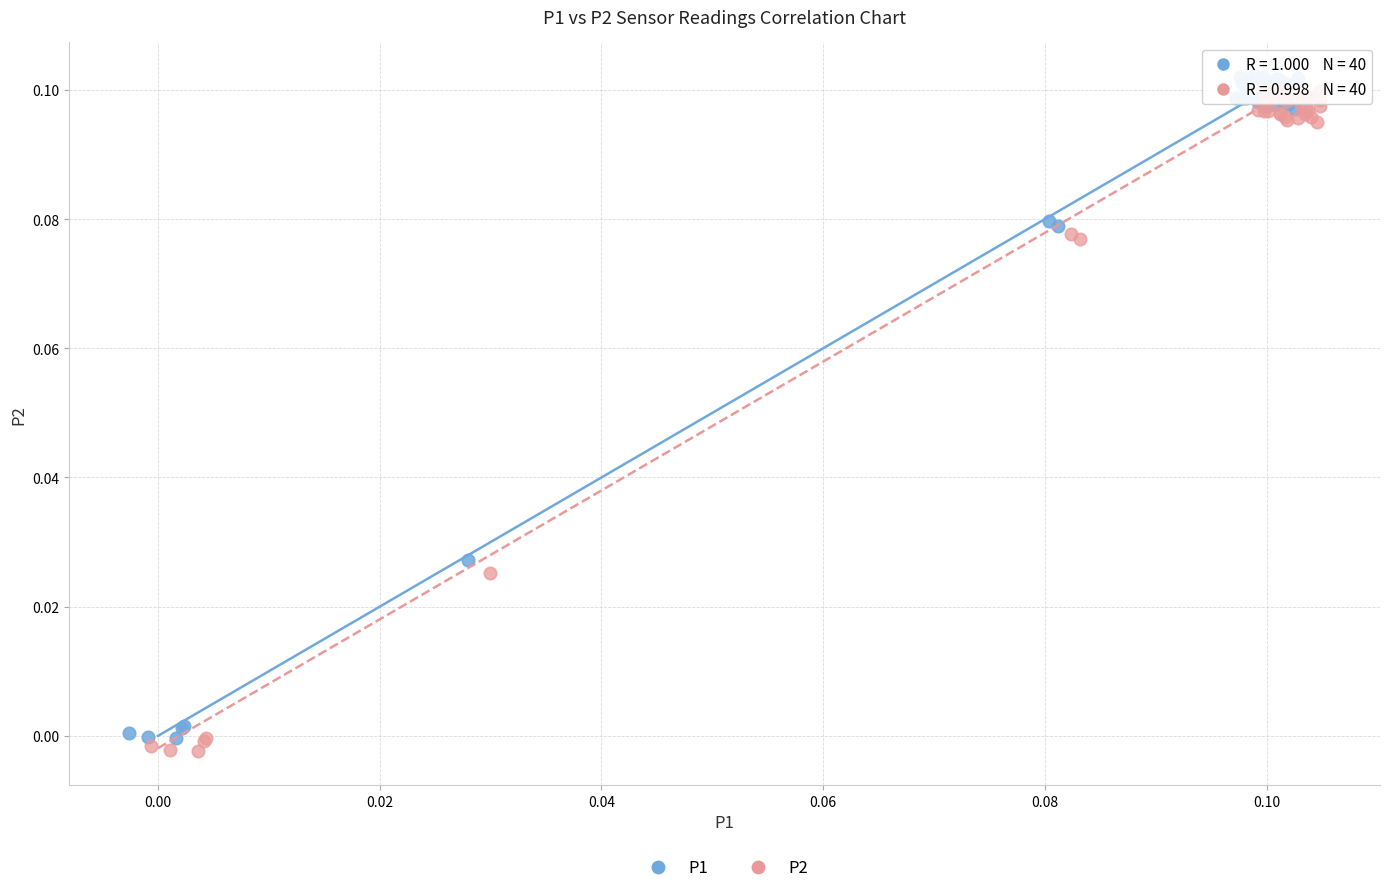

What are all the series names shown in the legend?

P1, P2